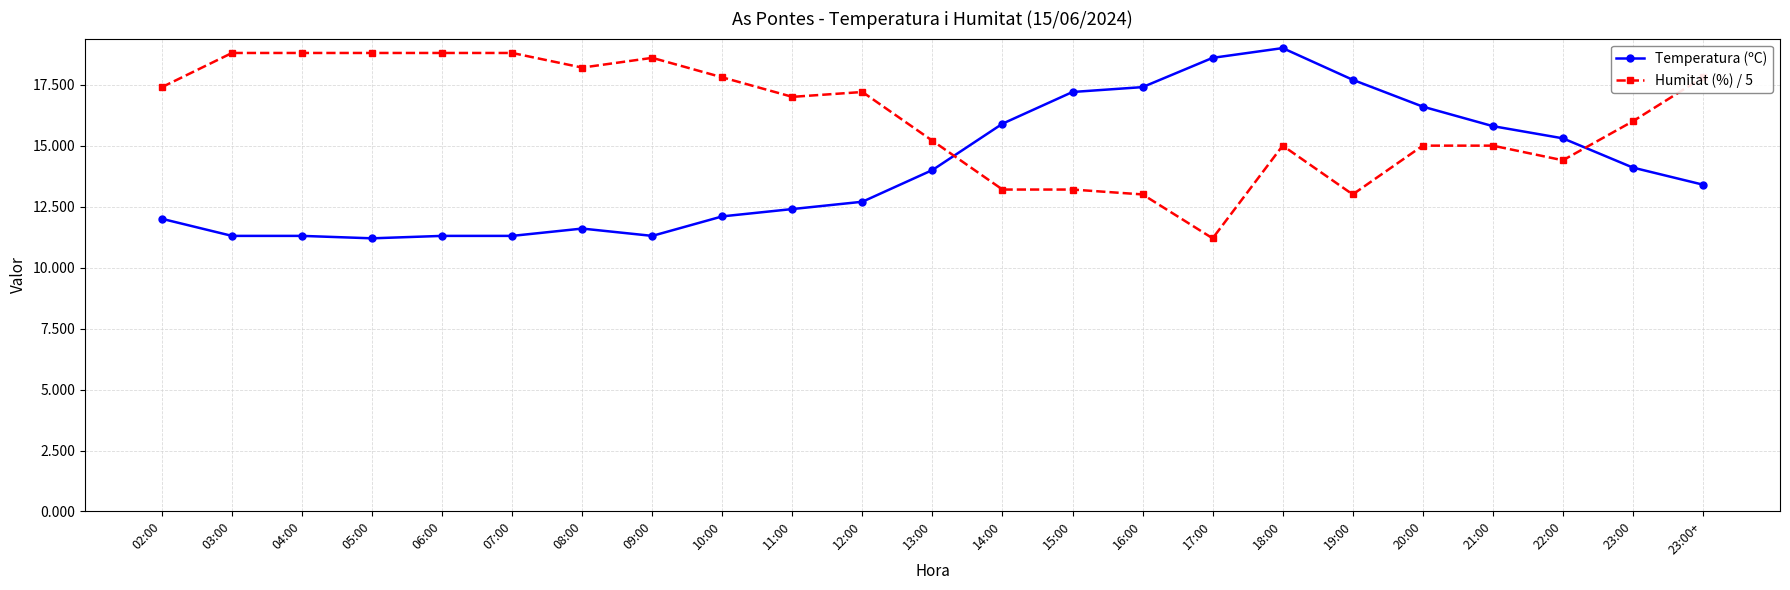

Rank the series at 23:00 from lowest to highest value.

Temperatura (ºC), Humitat (%) / 5